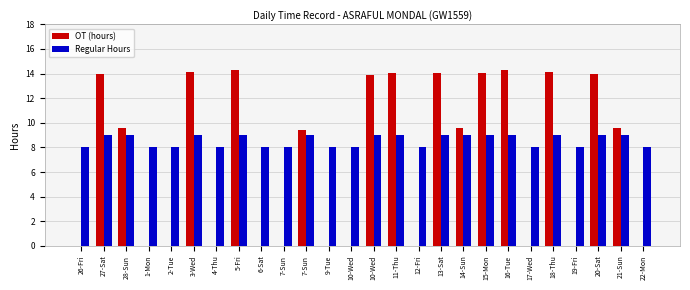

Are the bars grouped side by side (vs. stacked)?

Yes